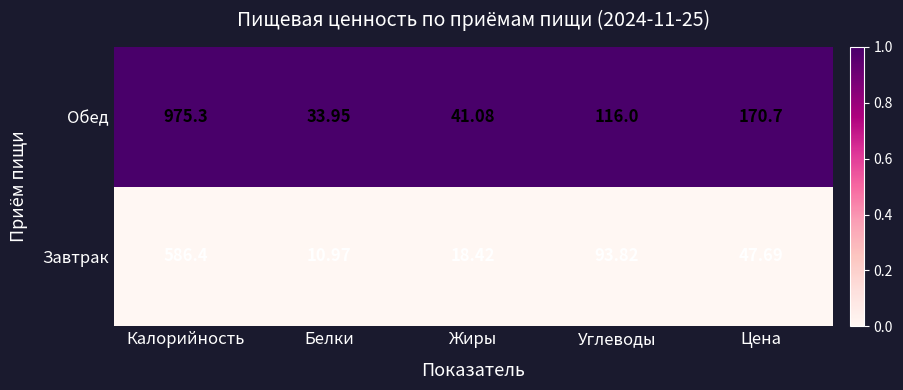

At which category does the chart reach its minimum across all series?

Белки